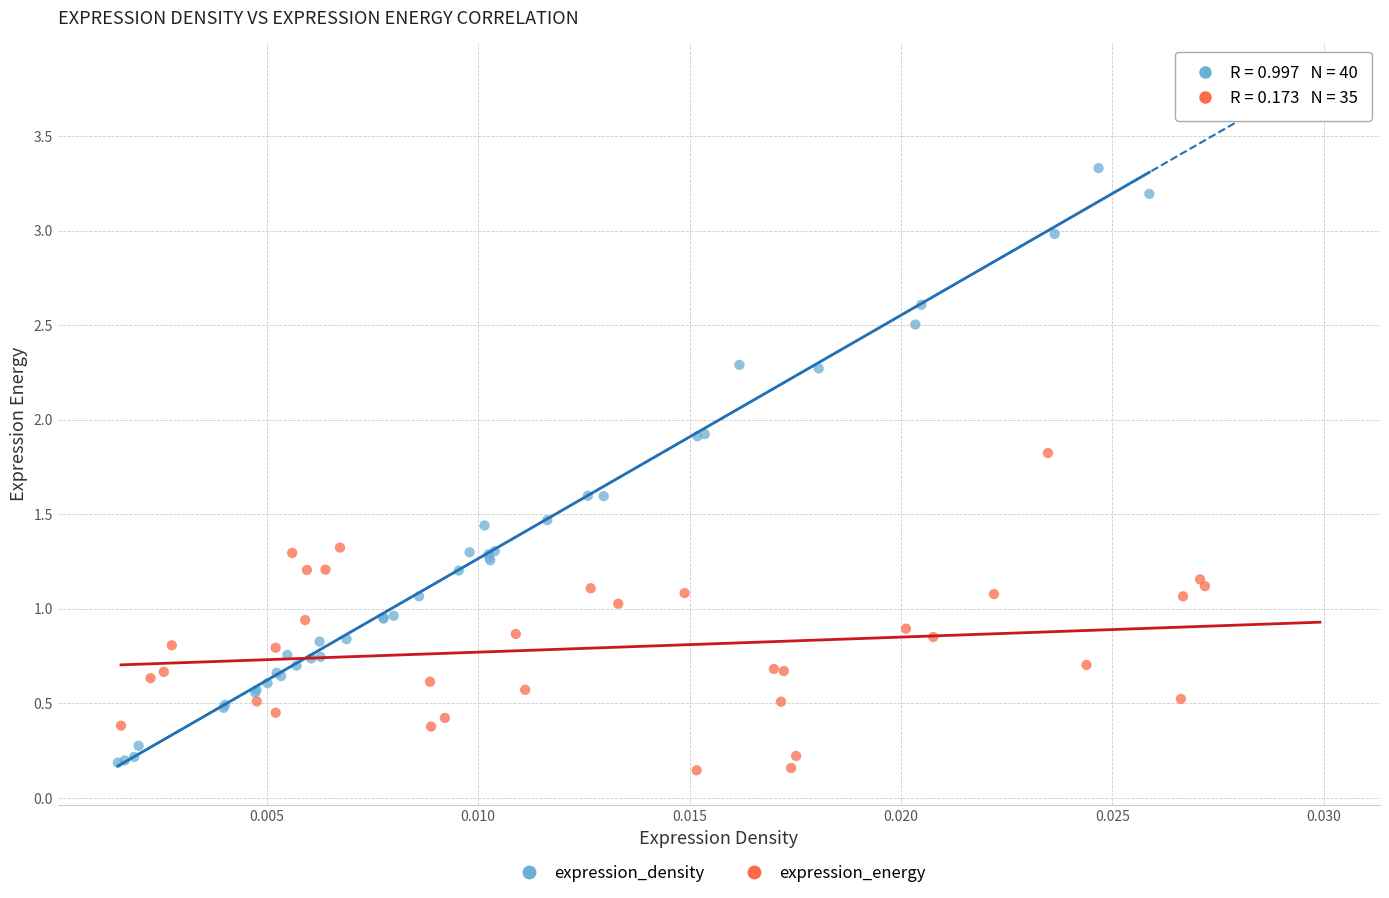

Which series reaches the maximum Y coordinate?

expression_density